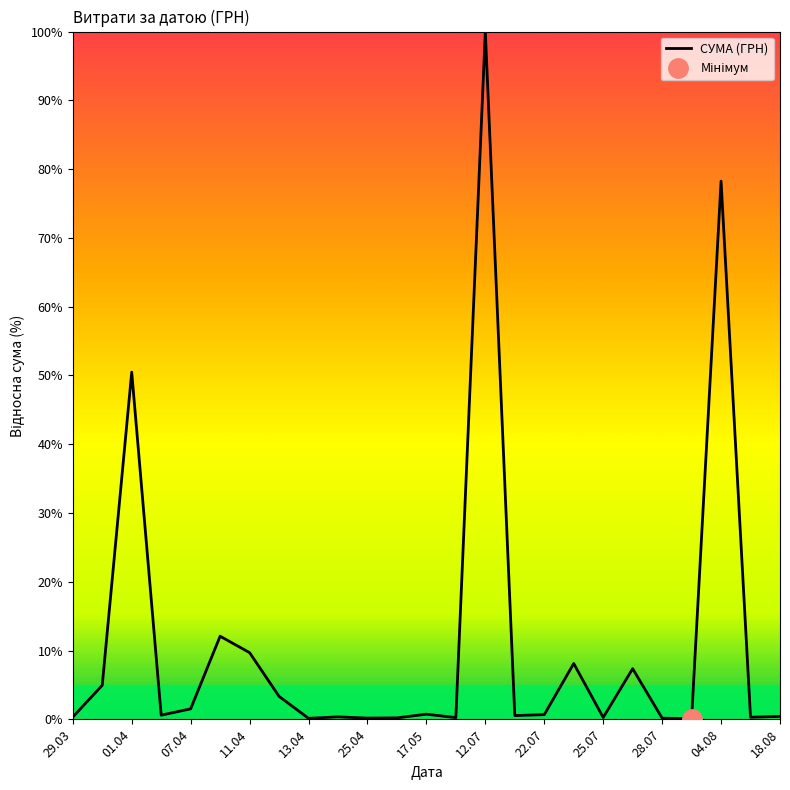

What is the minimum value shown in the chart?

0.1